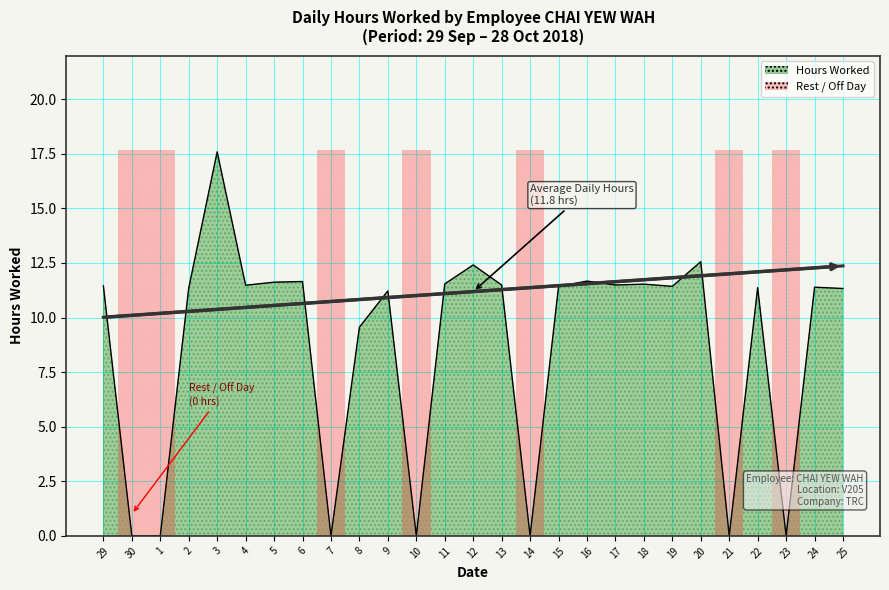

What is the change in value from 11 to 15?

-0.1